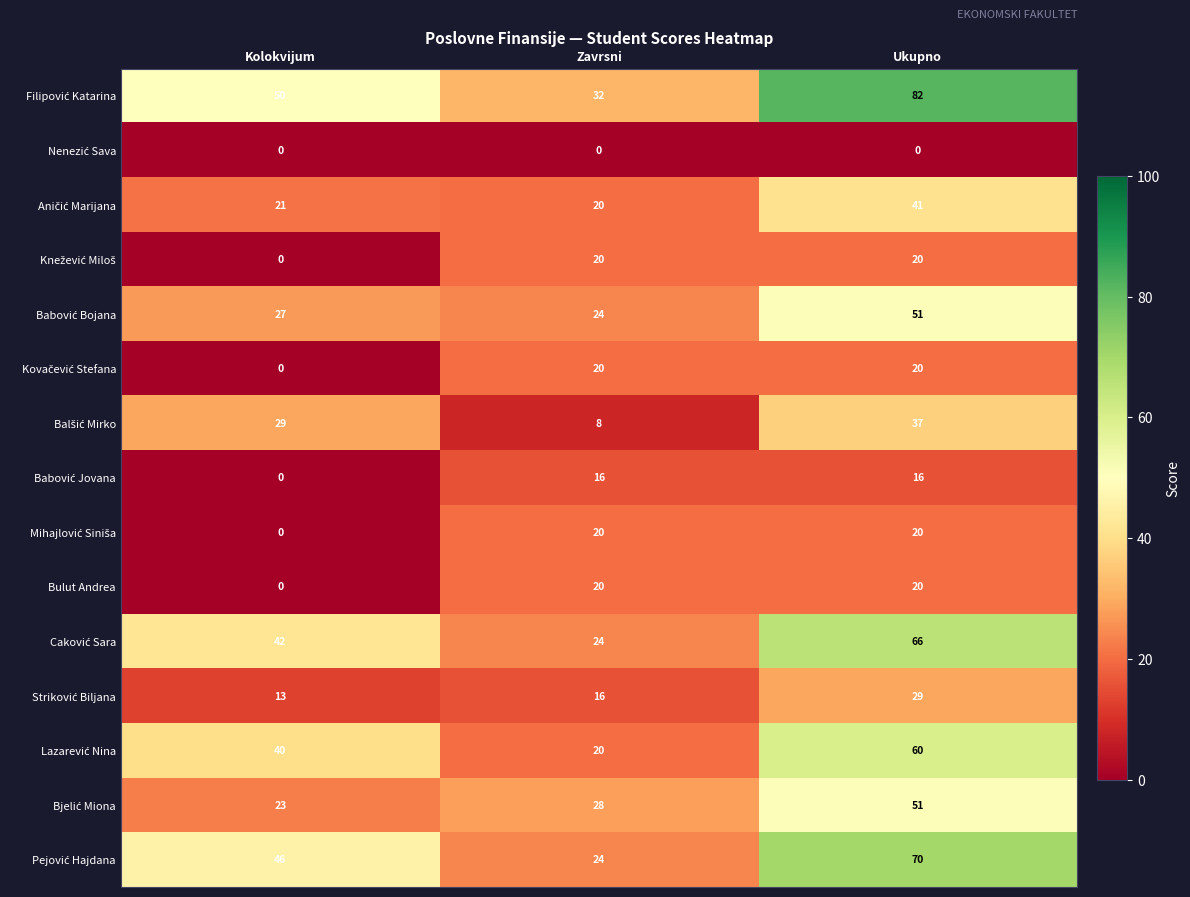

What is the total value across all series at Kolokvijum?

291